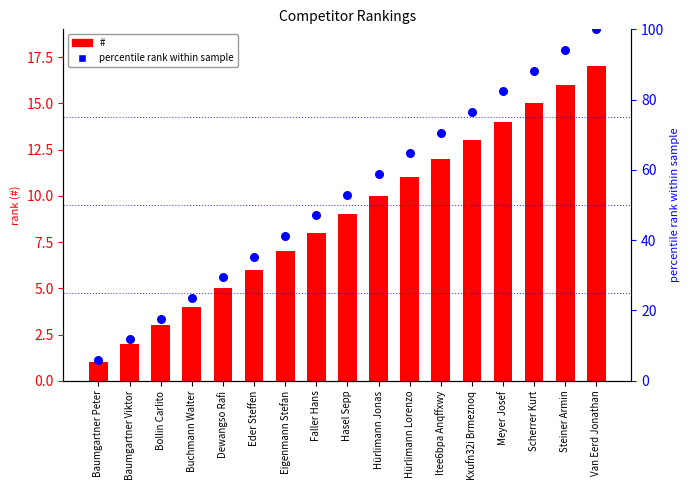

Which series reaches the minimum Y coordinate?

#